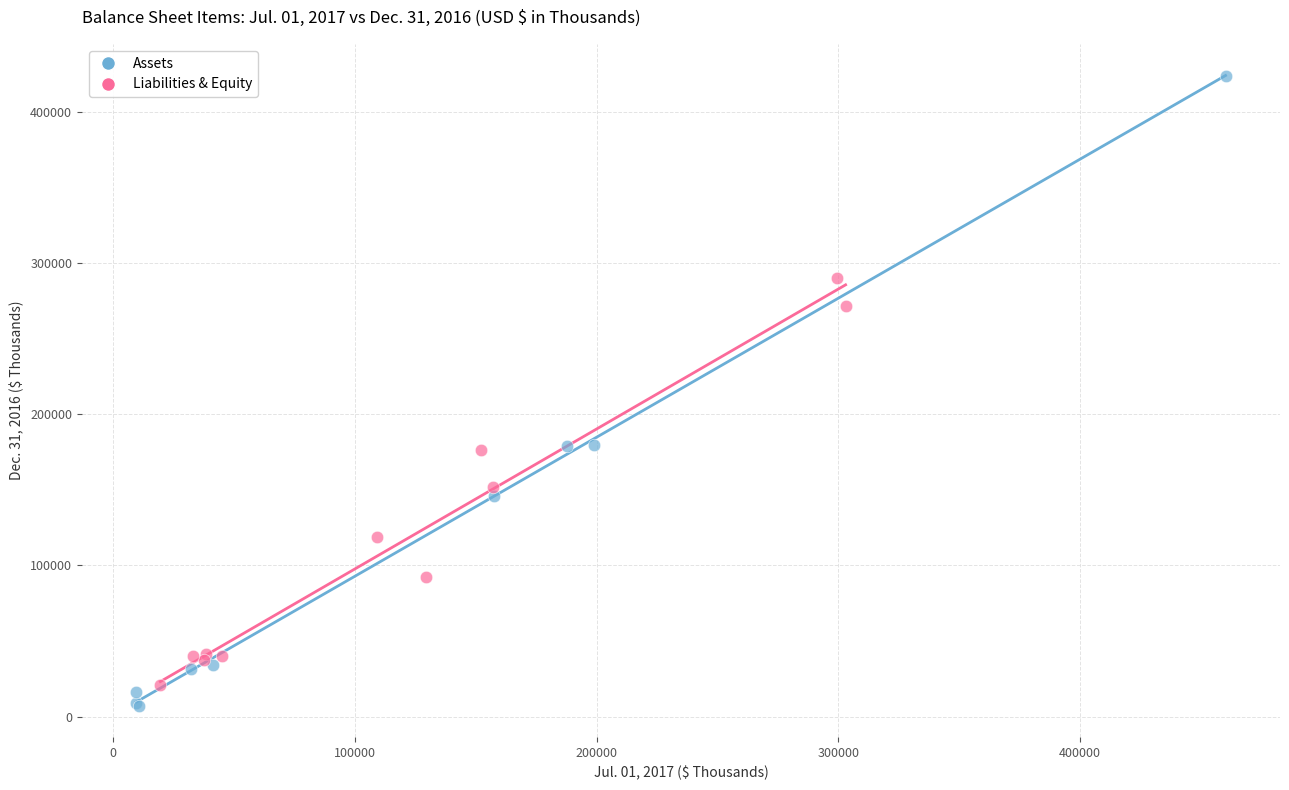

Which series has the largest Y range (max minus min)?

Assets